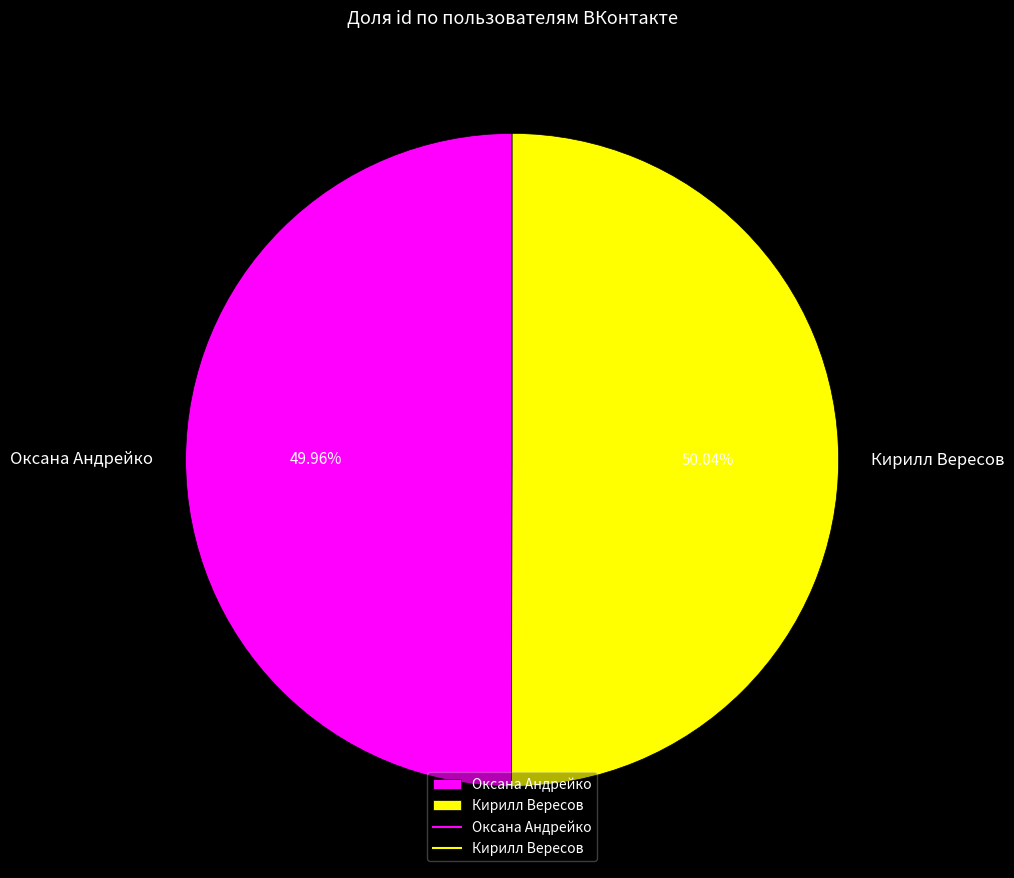

What percentage is NOT represented by Оксана Андрейко?

50.0%